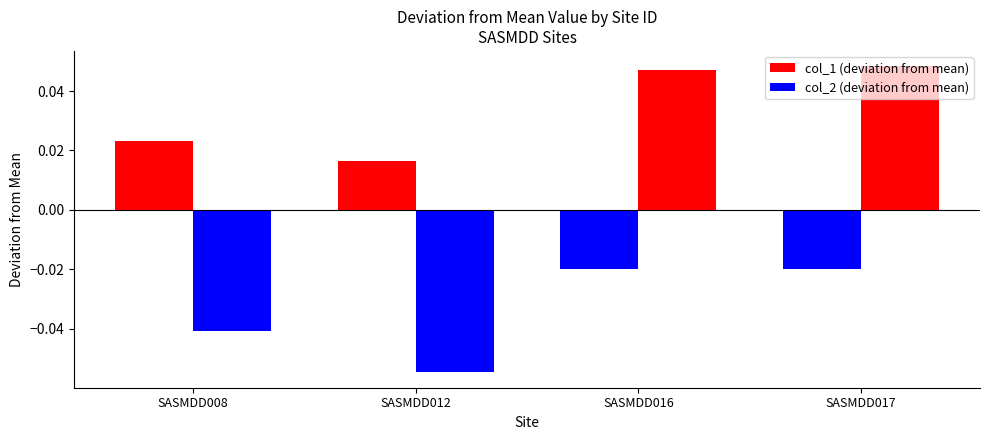

Reading left to right, transcribe all the data shown in this chart.

col_1 (deviation from mean): SASMDD008=0.0	SASMDD012=0.0	SASMDD016=-0.0	SASMDD017=-0.0
col_2 (deviation from mean): SASMDD008=-0.0	SASMDD012=-0.1	SASMDD016=0.0	SASMDD017=0.0